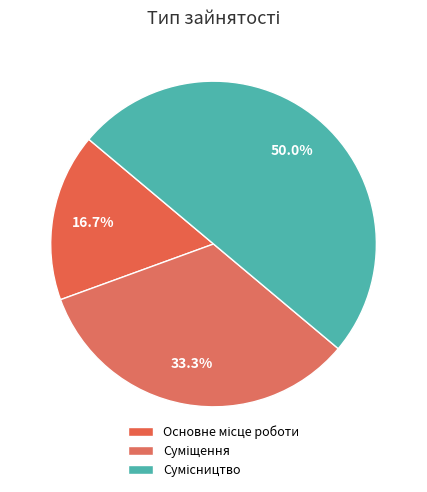

Is there any slice that represents more than half of the pie?

No